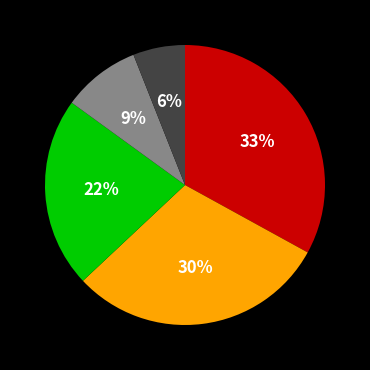

Is there a majority slice in this chart?

No